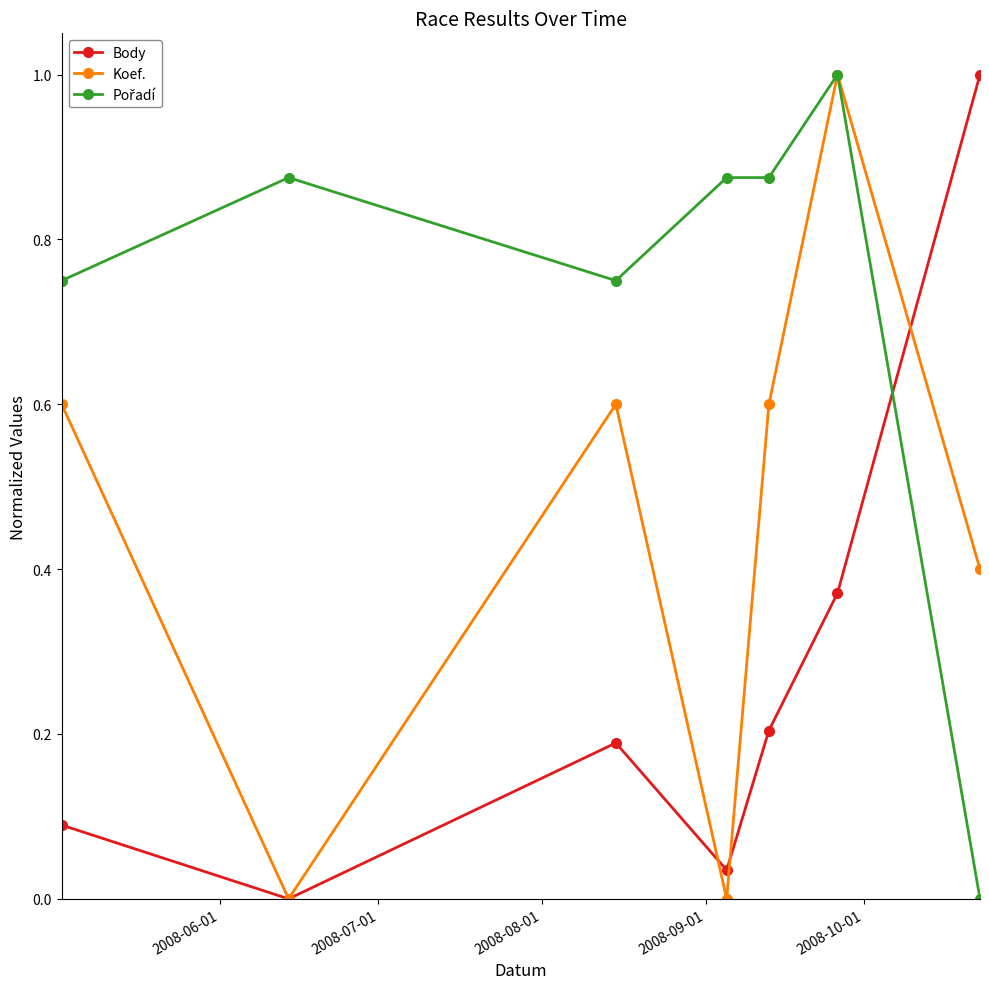

What is the value of the Koef. point at the 3rd from the left?

0.6